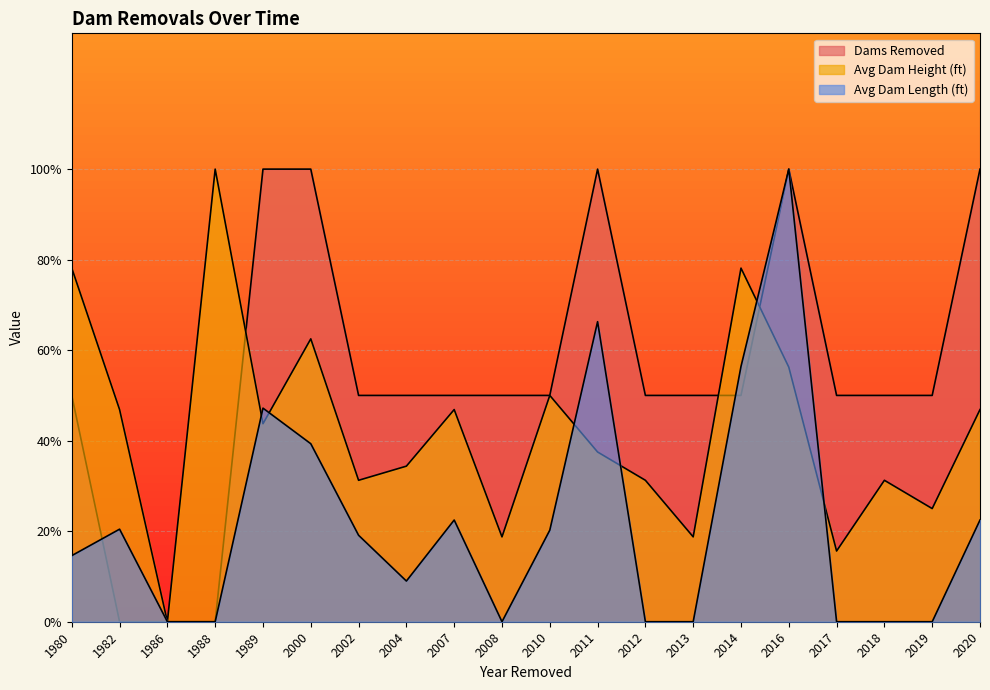

What is the value of the Dams Removed point at the 1st from the left?

50.0